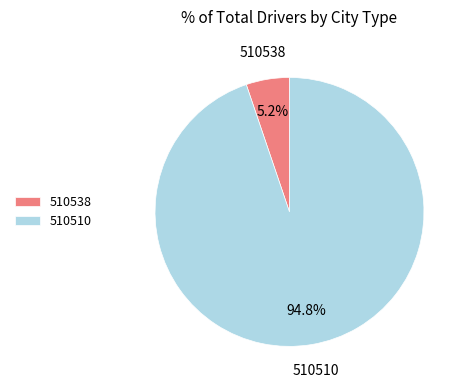

What is the ratio of the value at 510538 to the value at 510510?

0.1